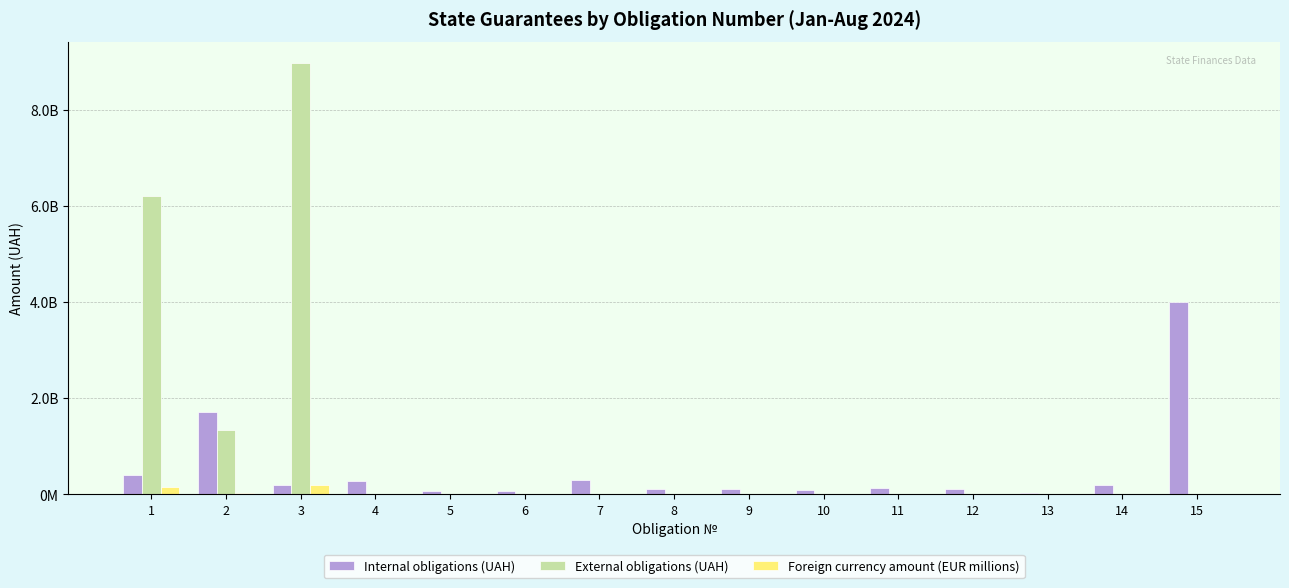

Are the bars horizontal?

No